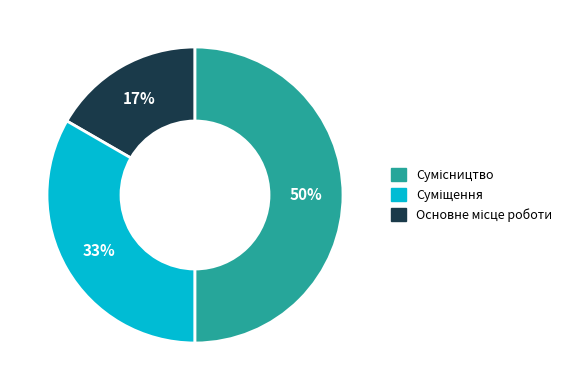

Count the number of slices in the pie.

3